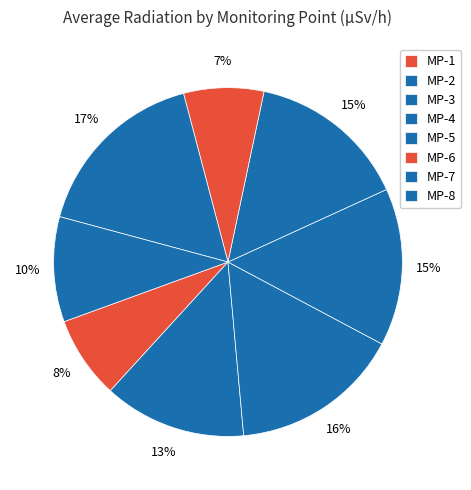

Rank the categories by value from highest to lowest.

MP-7, MP-3, MP-5, MP-4, MP-2, MP-8, MP-1, MP-6